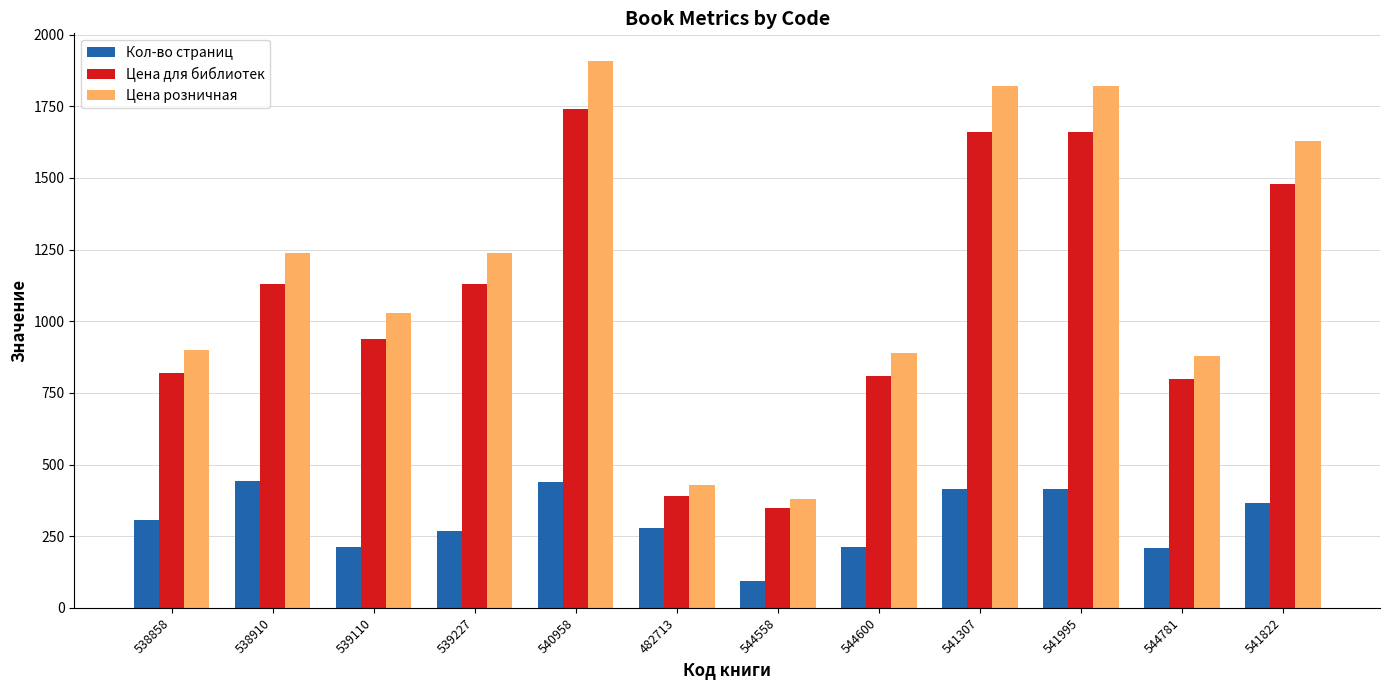

Which series has the largest total across all categories?

Цена розничная